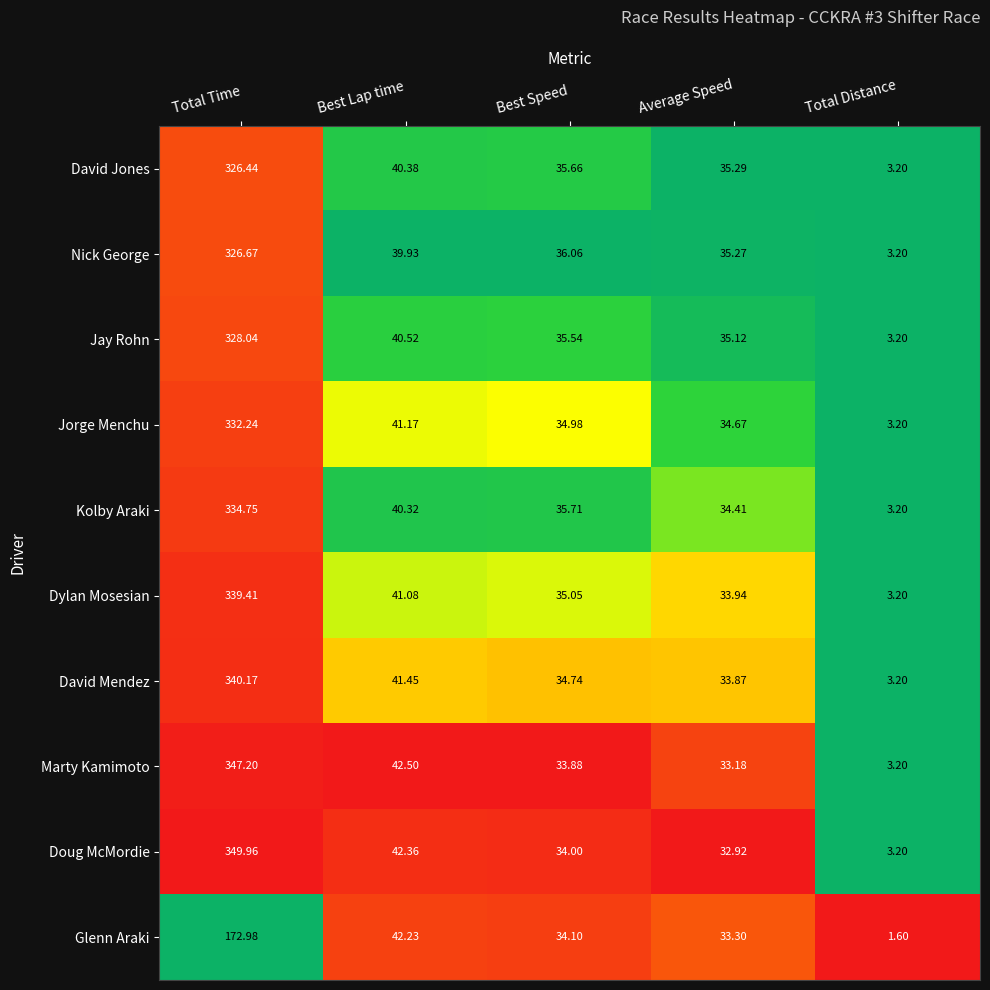

Which series has the largest total across all categories?

Doug McMordie